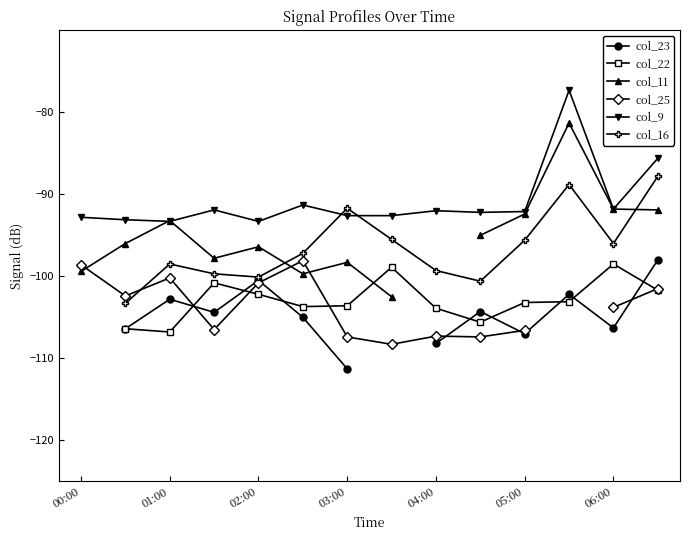

True or false: col_9 has more than 1 interior local peaks.

True